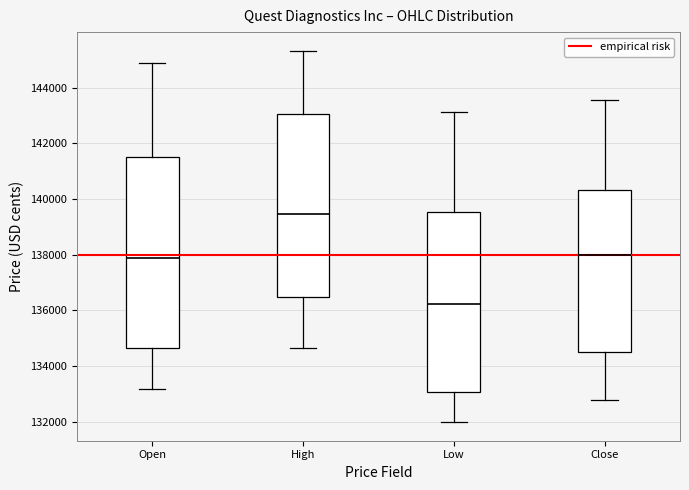

Reading left to right, transcribe this box plot: for each box, give where its median line is, the range the box spans, and where its two whiskers end, as read against the y-axis. The values are not printed on the chart, so give them approximately, as read against the axis.

Open: median 137800, box 134600 to 141400, whiskers 133200 to 144800
High: median 139400, box 136400 to 143000, whiskers 134600 to 145400
Low: median 136200, box 133000 to 139600, whiskers 132000 to 143200
Close: median 138000, box 134600 to 140400, whiskers 132800 to 143600